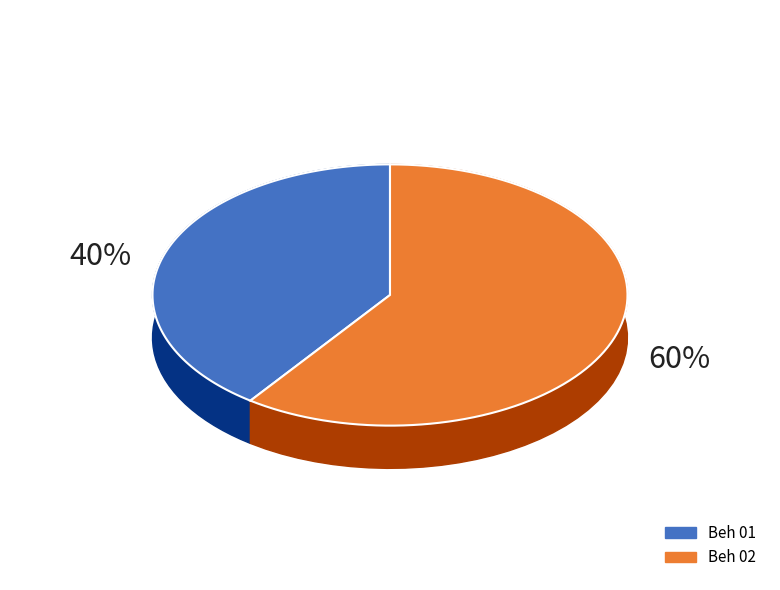

Count the number of slices in the pie.

2